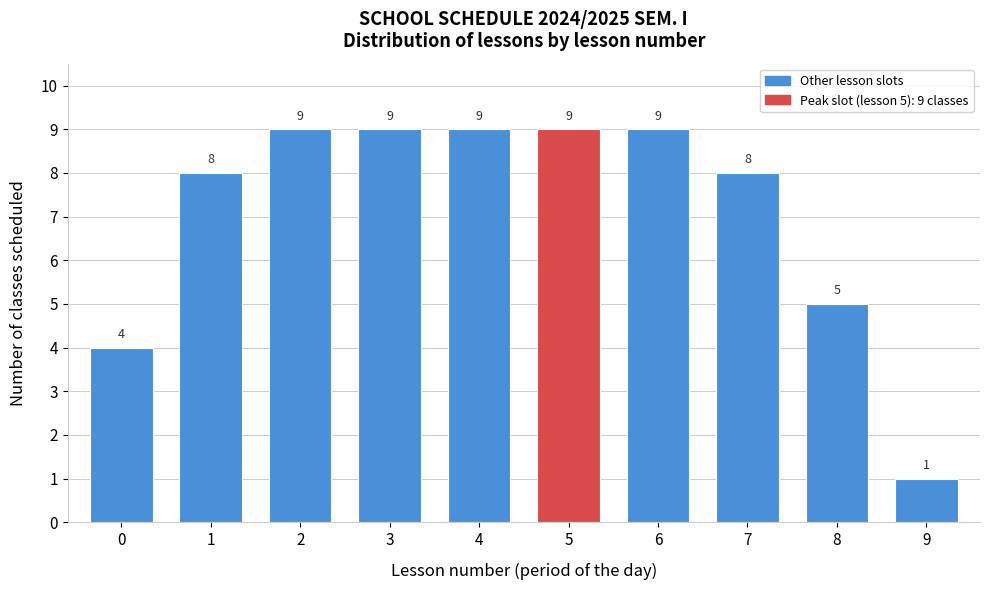

Reading right to left, transcribe all the data shown in this chart.

1	5	8	9	9	9	9	9	8	4